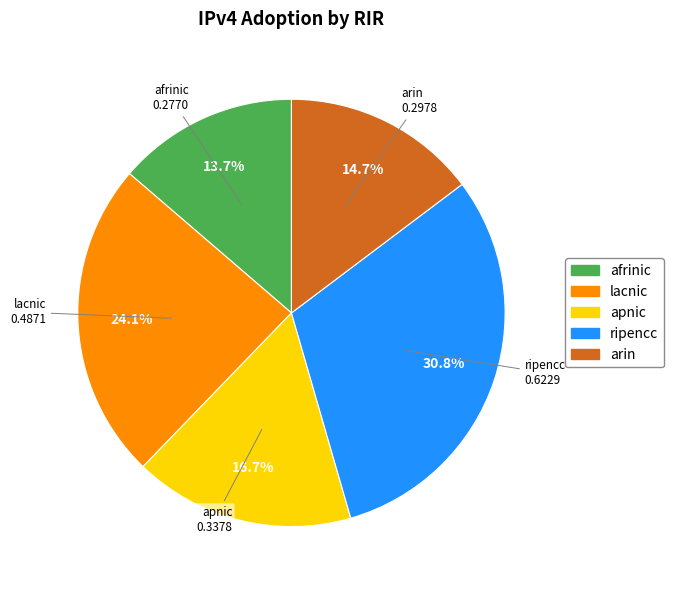

Rank the categories by value from lowest to highest.

afrinic, arin, apnic, lacnic, ripencc